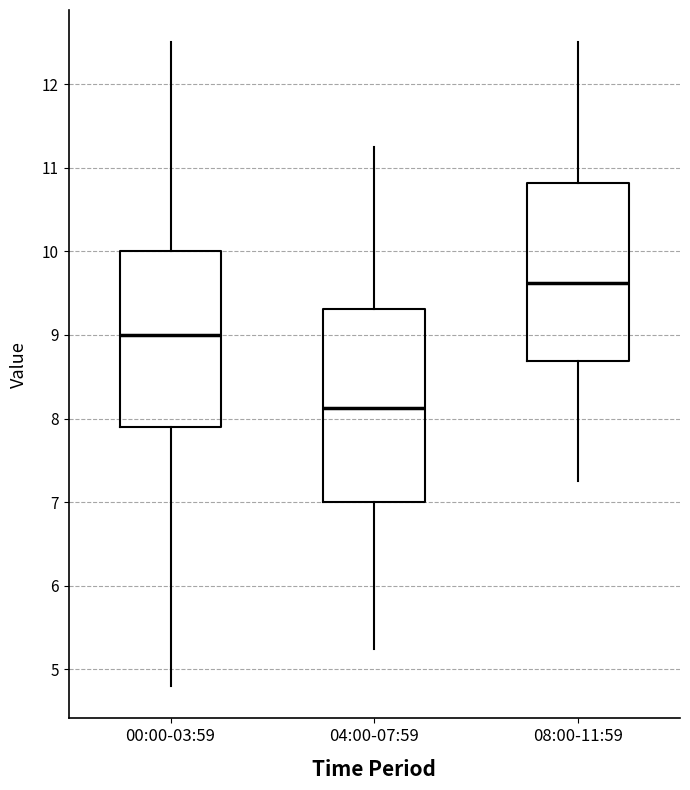

Comparing the boxes themselves (not the whiskers), which one is the tallest?

04:00-07:59